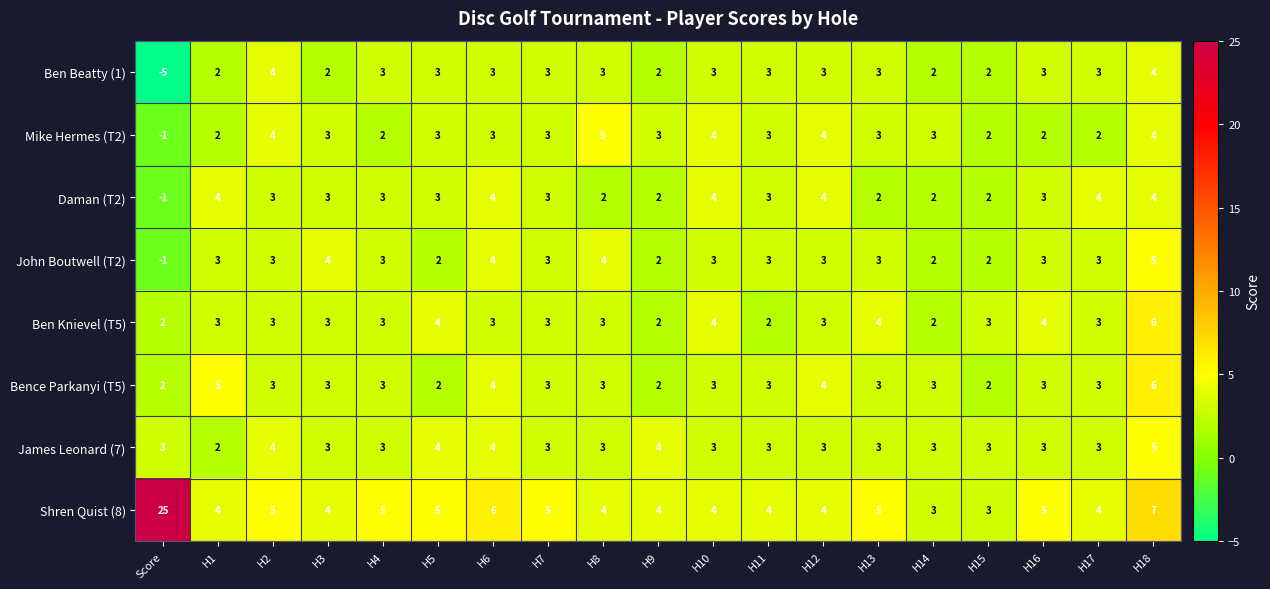

At which category is the sum across all series the highest?

H18